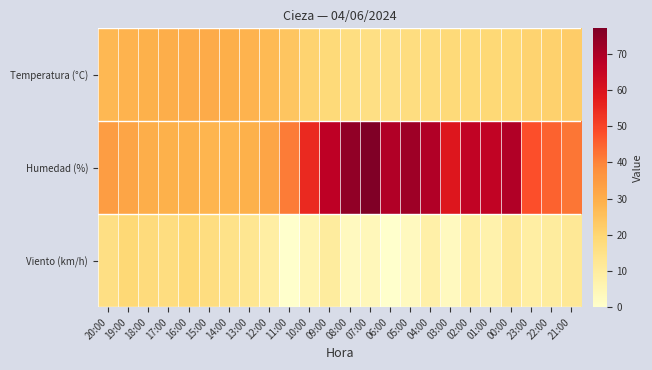

At 13:00, list the series in order from smallest to largest.

Viento (km/h), Temperatura (°C), Humedad (%)